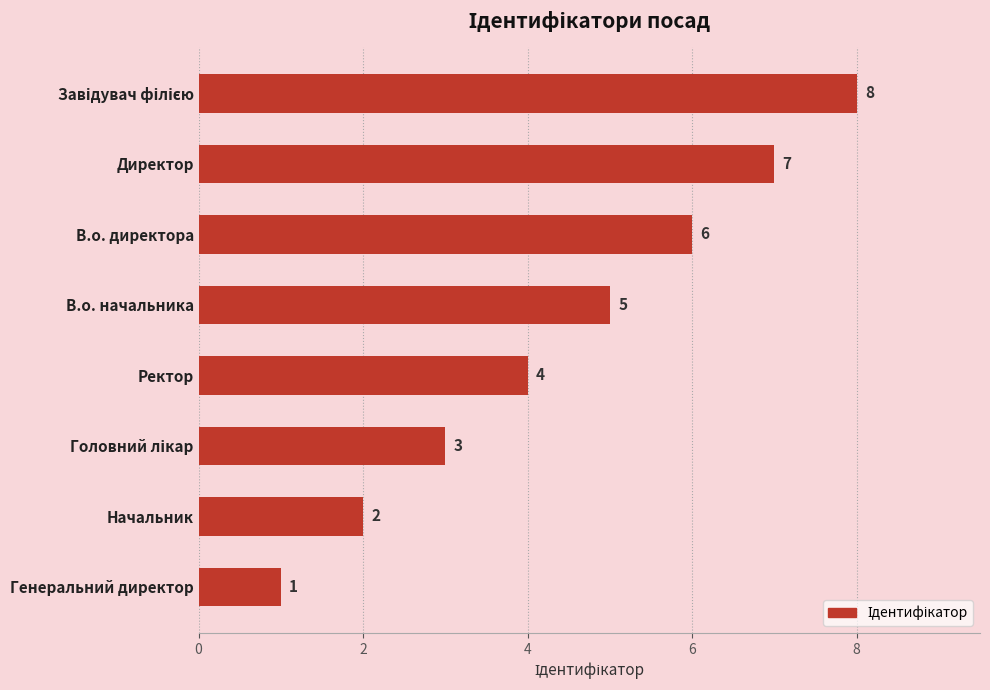

Is it true that the value at Начальник is 1?

False